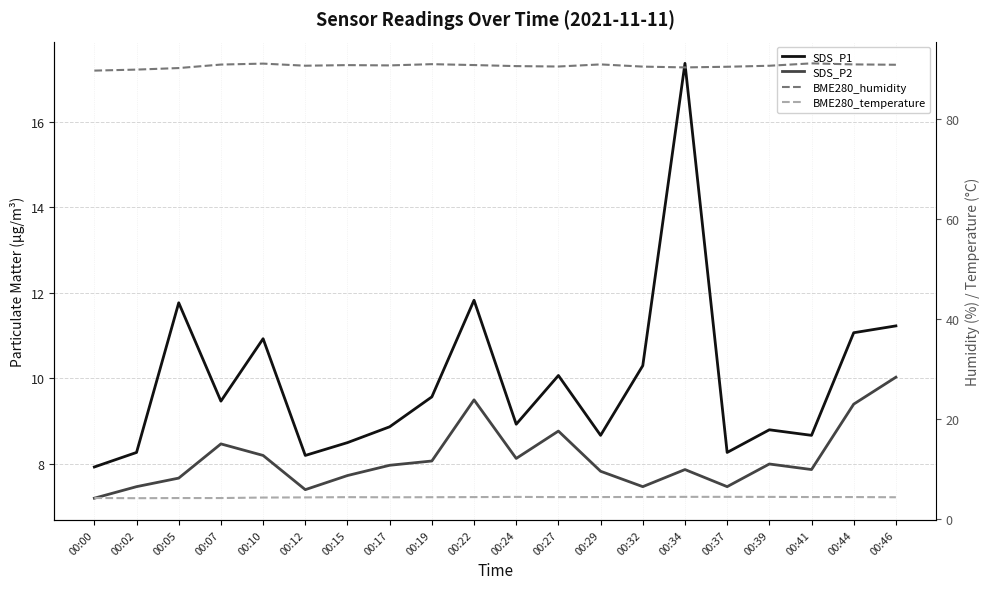

Reading left to right, extract all data points from this chart.

SDS_P1: 00:00=7.9	00:02=8.3	00:05=11.8	00:07=9.5	00:10=10.9	00:12=8.2	00:15=8.5	00:17=8.9	00:19=9.6	00:22=11.8	00:24=8.9	00:27=10.1	00:29=8.7	00:32=10.3	00:34=17.4	00:37=8.3	00:39=8.8	00:41=8.7	00:44=11.1	00:46=11.2
SDS_P2: 00:00=7.2	00:02=7.5	00:05=7.7	00:07=8.5	00:10=8.2	00:12=7.4	00:15=7.7	00:17=8.0	00:19=8.1	00:22=9.5	00:24=8.1	00:27=8.8	00:29=7.8	00:32=7.5	00:34=7.9	00:37=7.5	00:39=8.0	00:41=7.9	00:44=9.4	00:46=10.0
BME280_humidity: 00:00=89.7	00:02=89.9	00:05=90.2	00:07=90.9	00:10=91.1	00:12=90.7	00:15=90.8	00:17=90.8	00:19=91.0	00:22=90.8	00:24=90.6	00:27=90.5	00:29=91.0	00:32=90.5	00:34=90.4	00:37=90.5	00:39=90.7	00:41=91.2	00:44=91.0	00:46=90.9
BME280_temperature: 00:00=4.2	00:02=4.1	00:05=4.2	00:07=4.2	00:10=4.3	00:12=4.3	00:15=4.3	00:17=4.3	00:19=4.3	00:22=4.3	00:24=4.4	00:27=4.3	00:29=4.4	00:32=4.4	00:34=4.4	00:37=4.4	00:39=4.4	00:41=4.4	00:44=4.4	00:46=4.3